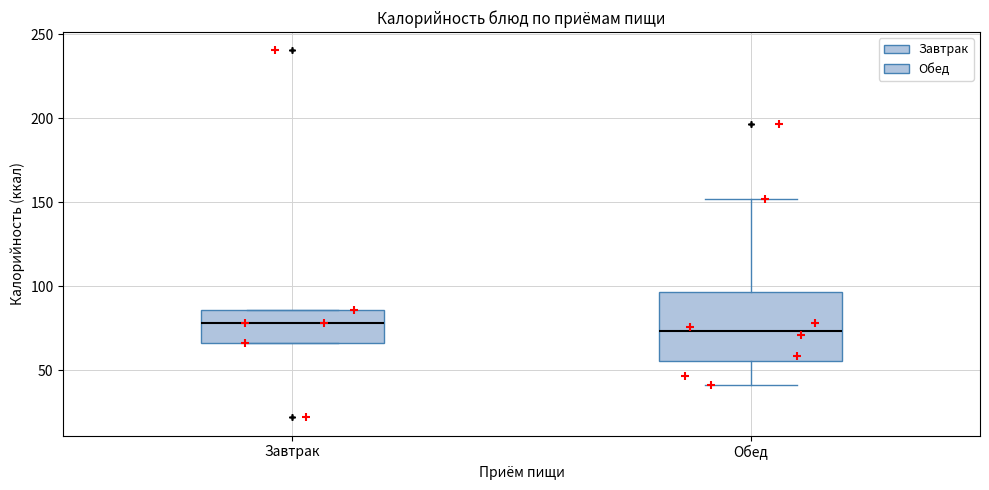

Which box's median line is the highest?

Завтрак